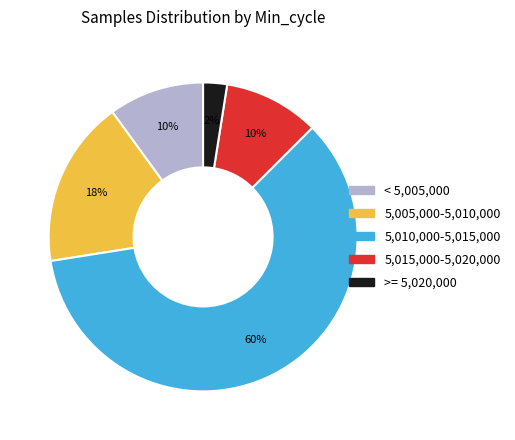

Is there a majority slice in this chart?

Yes